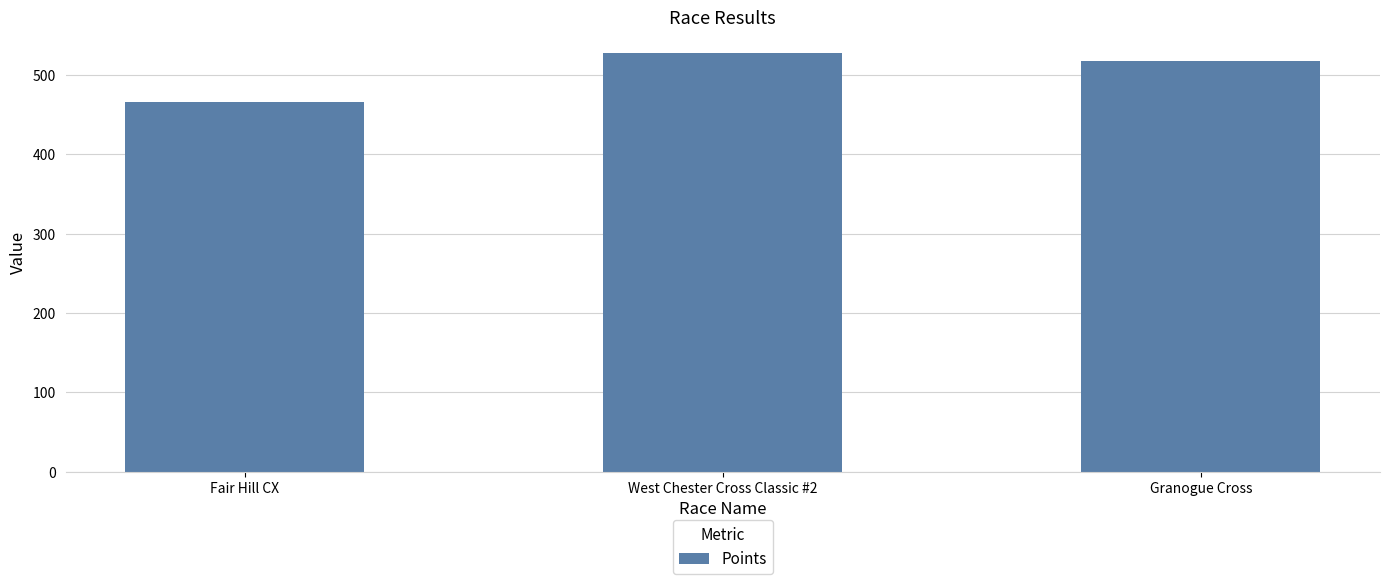

At which label does the data first exceed 517?

West Chester Cross Classic #2